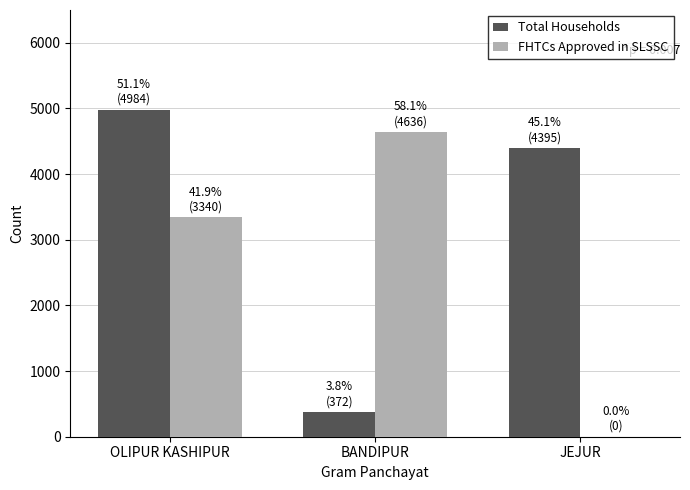

How many data points does each series have?

3